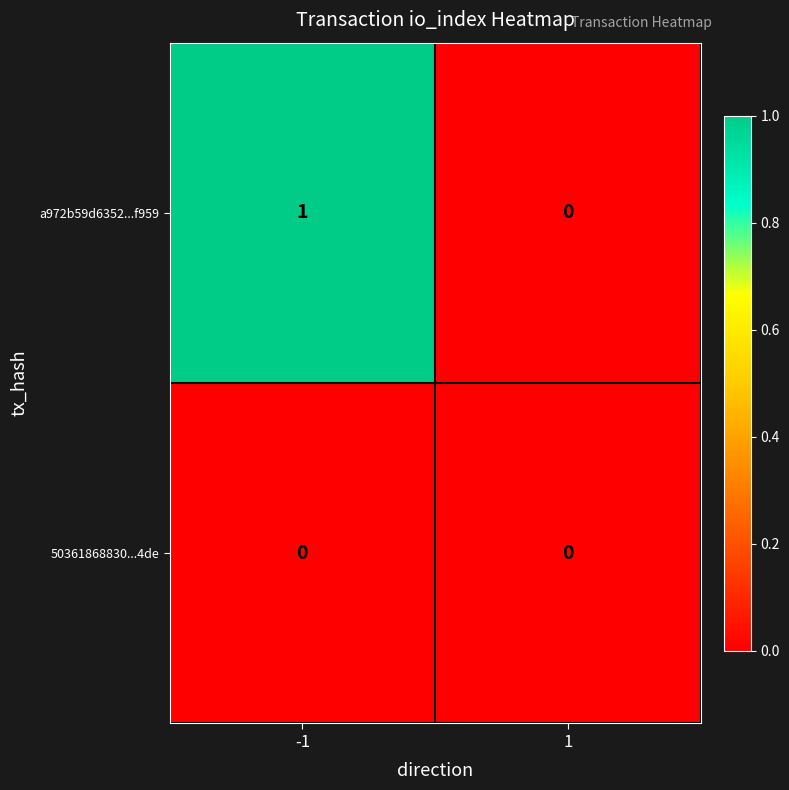

What is the difference between the highest and lowest values at -1?

1